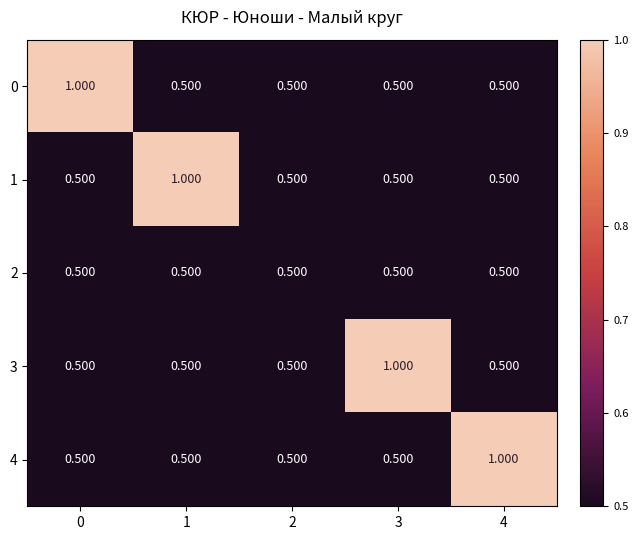

Reading right to left, what are all the values shown in this chart?

0: 4=0.5	3=0.5	2=0.5	1=0.5	0=1.0
1: 4=0.5	3=0.5	2=0.5	1=1.0	0=0.5
2: 4=0.5	3=0.5	2=0.5	1=0.5	0=0.5
3: 4=0.5	3=1.0	2=0.5	1=0.5	0=0.5
4: 4=1.0	3=0.5	2=0.5	1=0.5	0=0.5